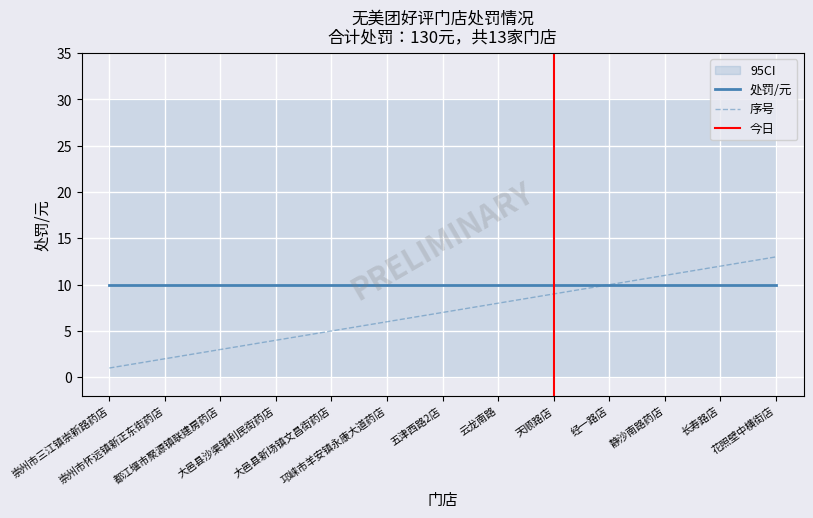

Rank the categories by value from highest to lowest.

花照壁中横街店, 长寿路店, 静沙南路药店, 经一路店, 天顺路店, 云龙南路, 五津西路2店, 邛崃市羊安镇永康大道药店, 大邑县新场镇文昌街药店, 大邑县沙渠镇利民街药店, 都江堰市聚源镇联建房药店, 崇州市怀远镇新正东街药店, 崇州市三江镇崇新路药店